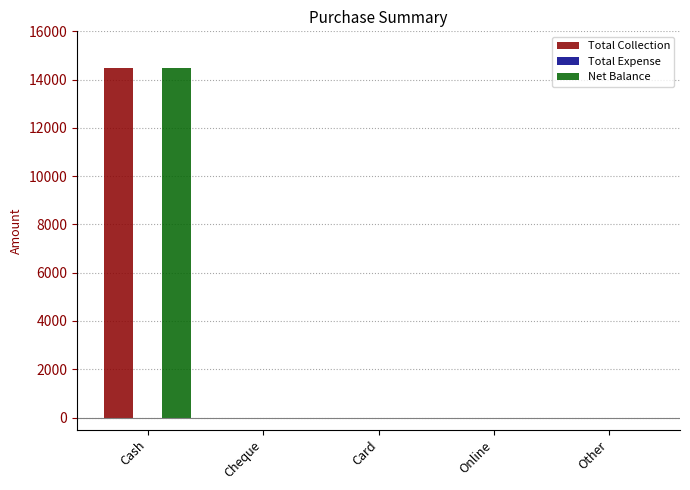

What is the highest value of the Total Collection series?

14500